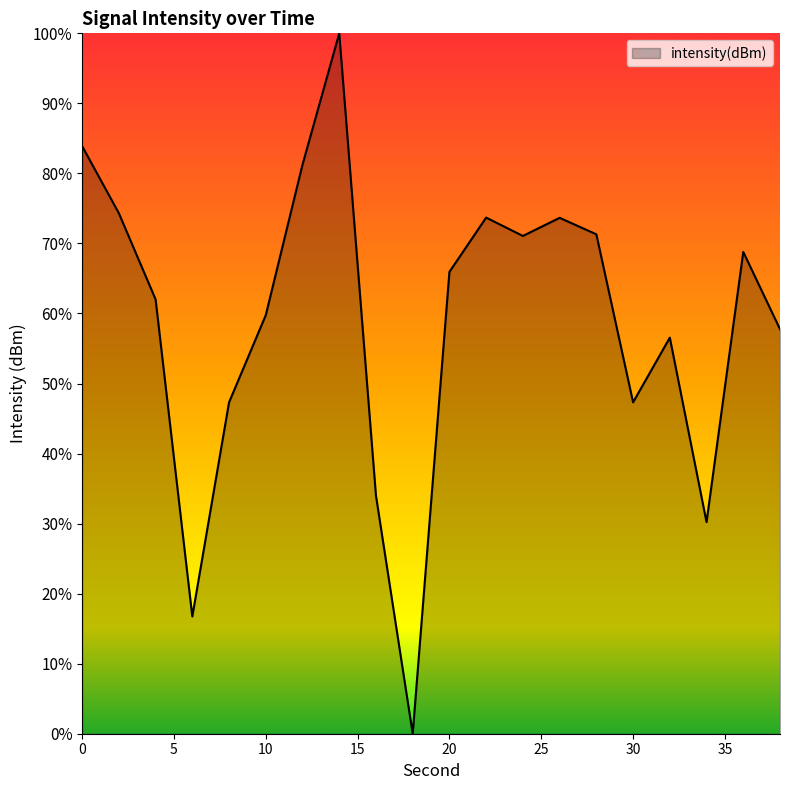

What is the difference between the maximum and minimum values?

100.0